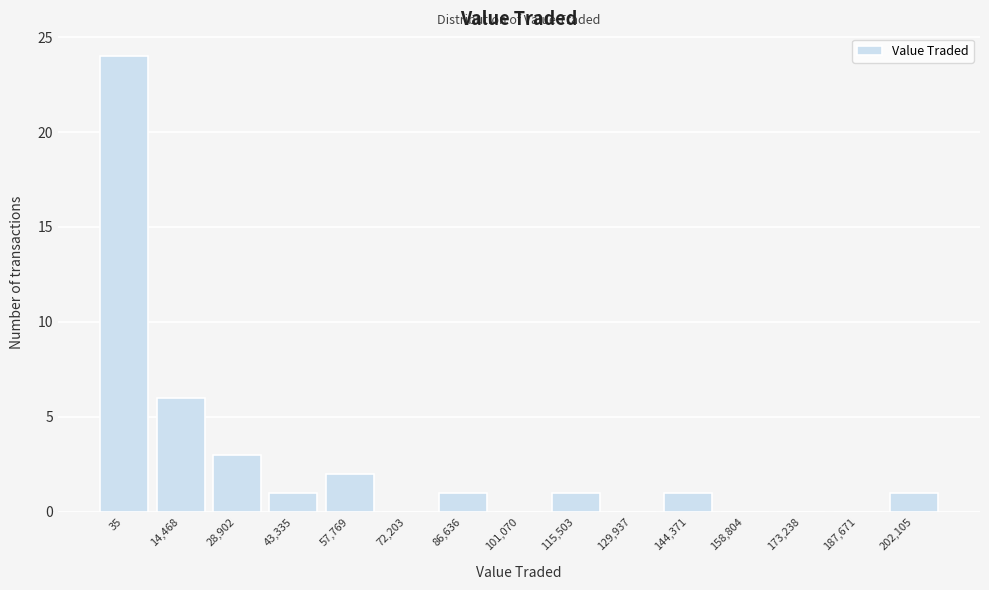

Reading right to left, what are all the values shown in this chart?

202,105=1	187,671=0	173,238=0	158,804=0	144,371=1	129,937=0	115,503=1	101,070=0	86,636=1	72,203=0	57,769=2	43,335=1	28,902=3	14,468=6	35=24